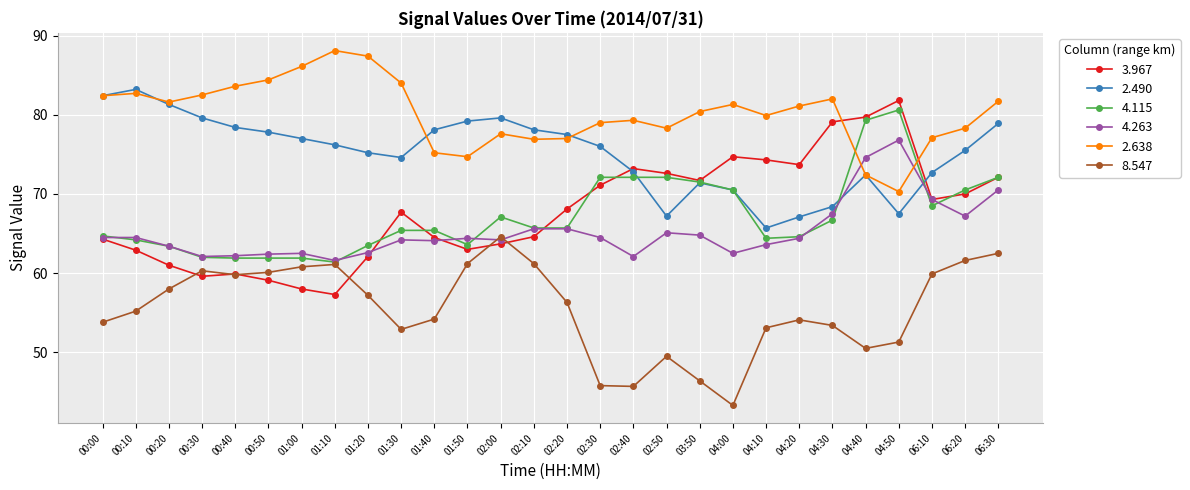

Rank the series by their maximum value, from highest to lowest.

2.638, 2.490, 3.967, 4.115, 4.263, 8.547